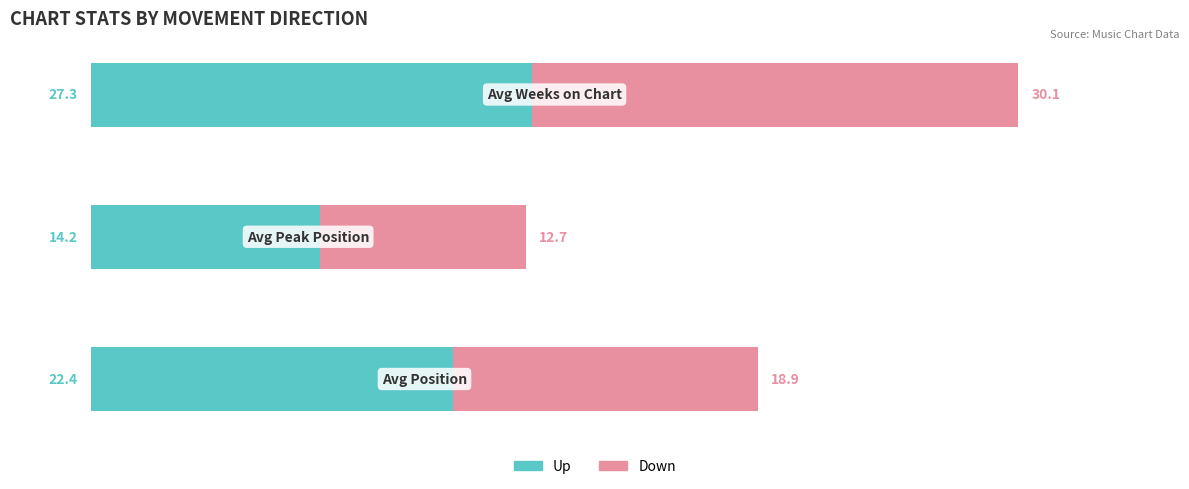

What is the lowest value of the Up series?

14.2